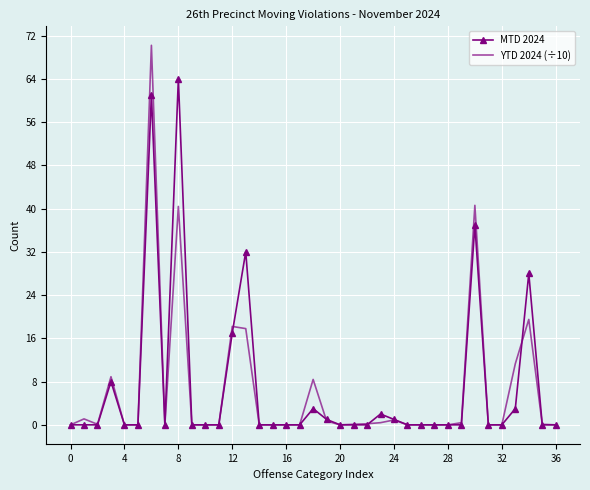

Which series has the largest range (max minus min)?

YTD 2024 (÷10)